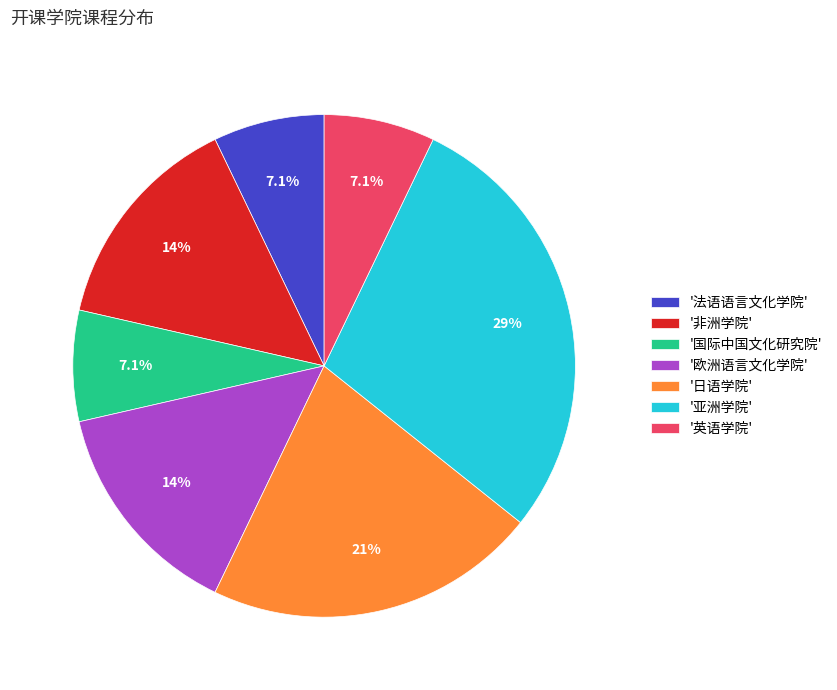

Approximately how many times larger is the value at '欧洲语言文化学院' compared to '国际中国文化研究院'?

2.0